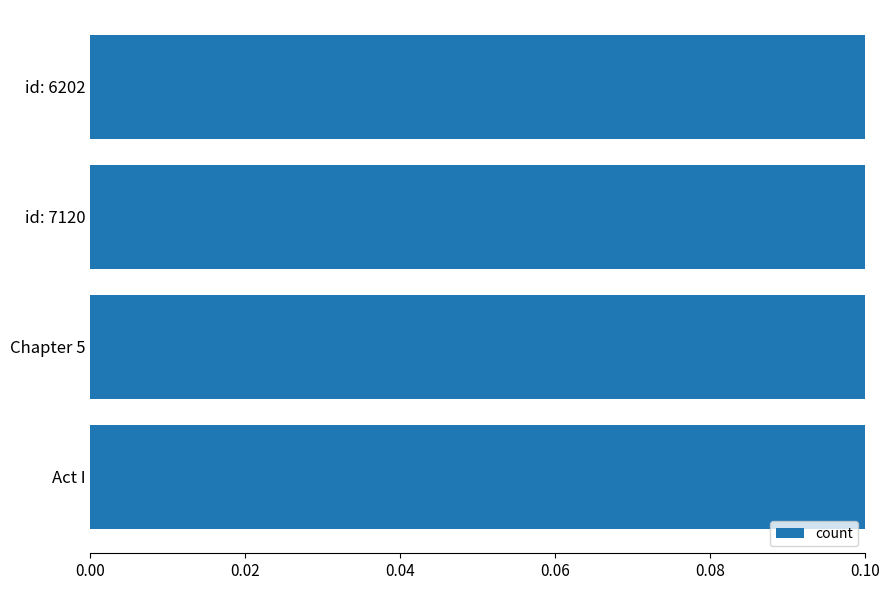

What is the value of the 1st bar from the left?

1.0